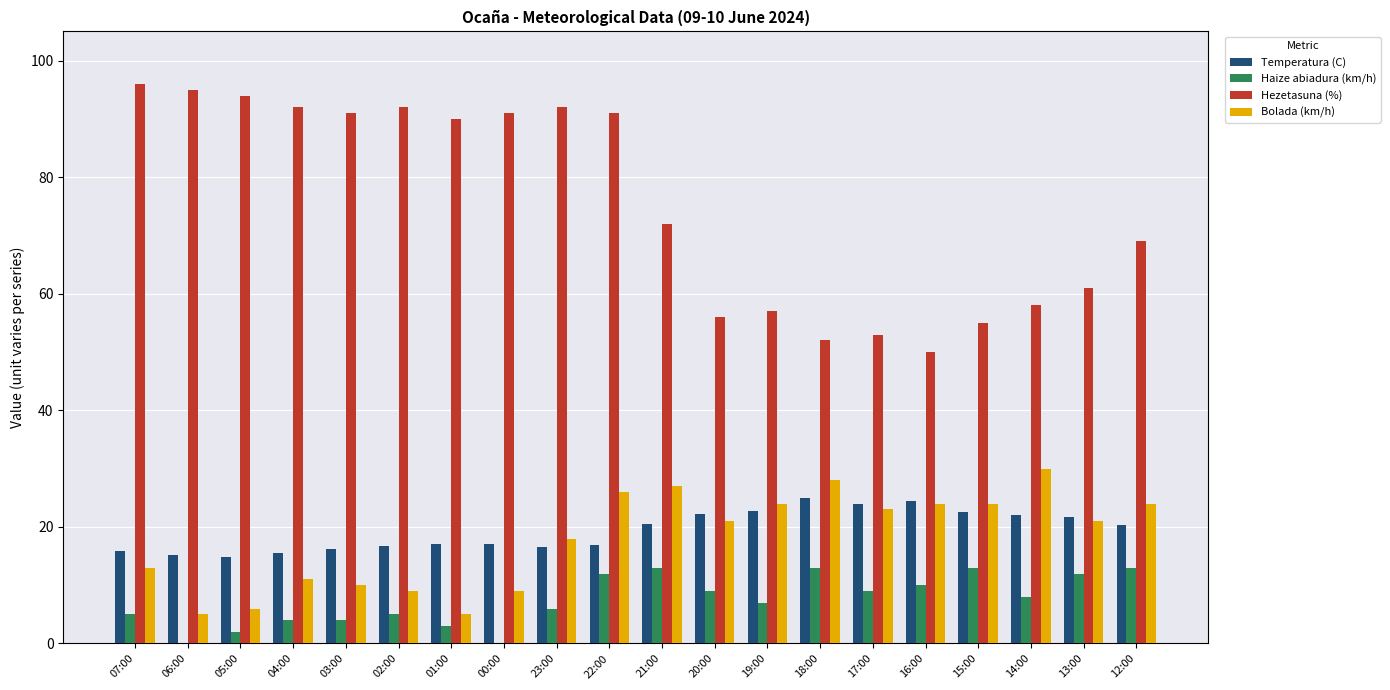

What is the sum of the Haize abiadura (km/h) values at 23:00 and 20:00?

15.0